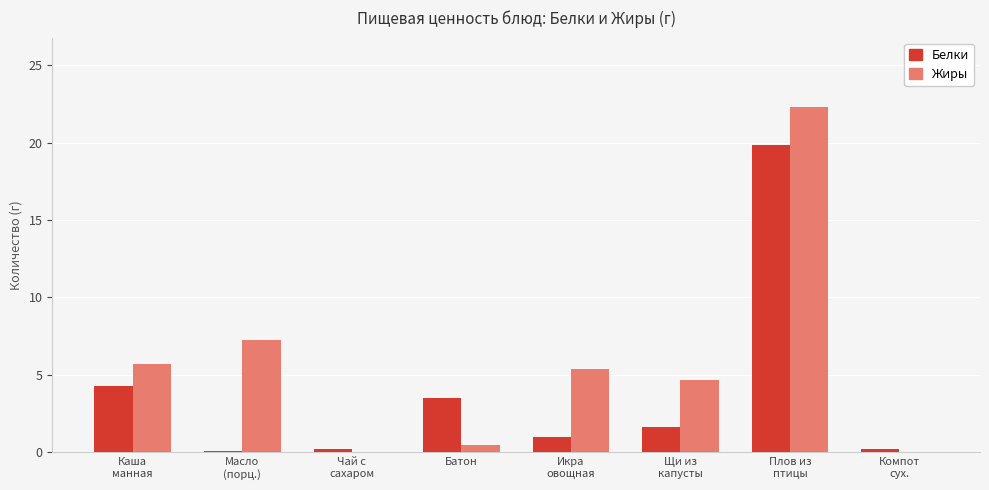

How many series are shown in this chart?

2